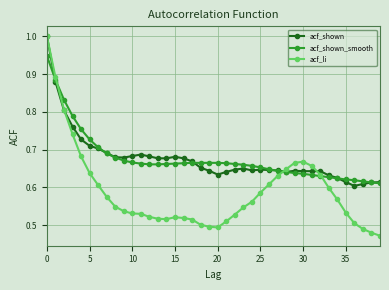

Which series has the widest spread of values?

acf_li